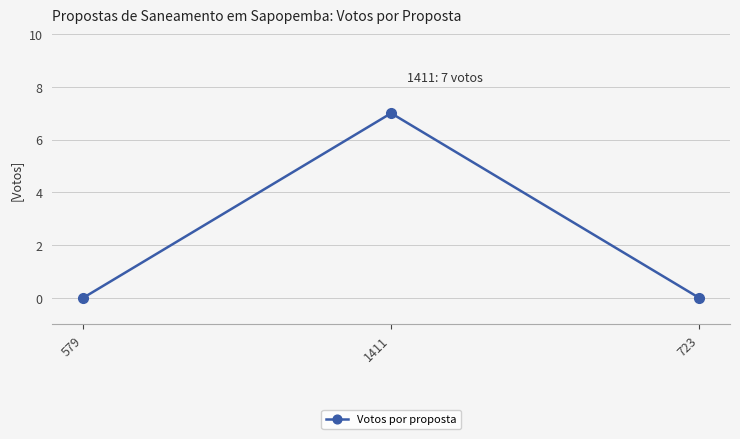

What is the label of the 3rd point from the right?

579